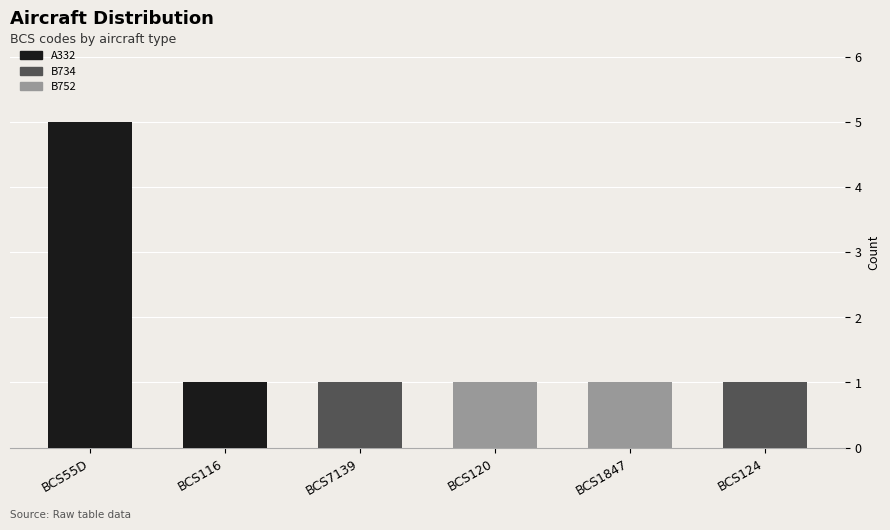

At which label is A332 closest to 2?

BCS116